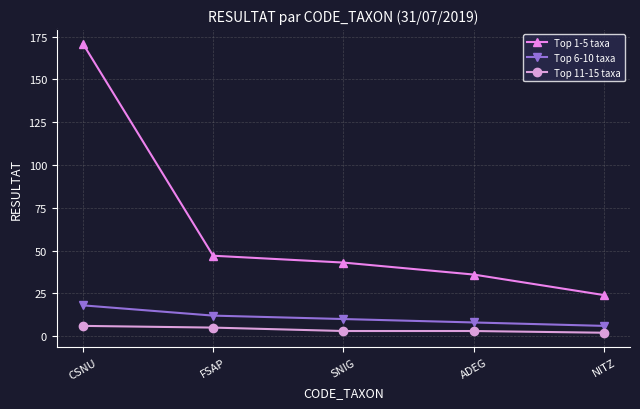

True or false: Top 1-5 taxa and Top 6-10 taxa intersect in this chart.

False